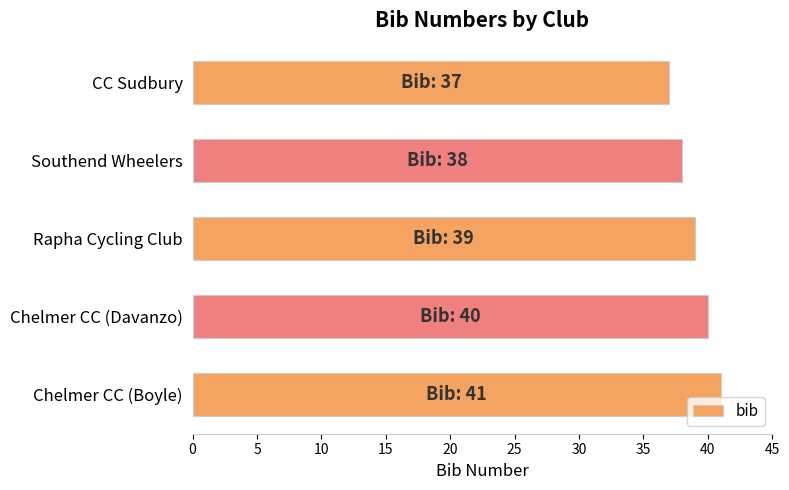

Are the bars horizontal?

Yes